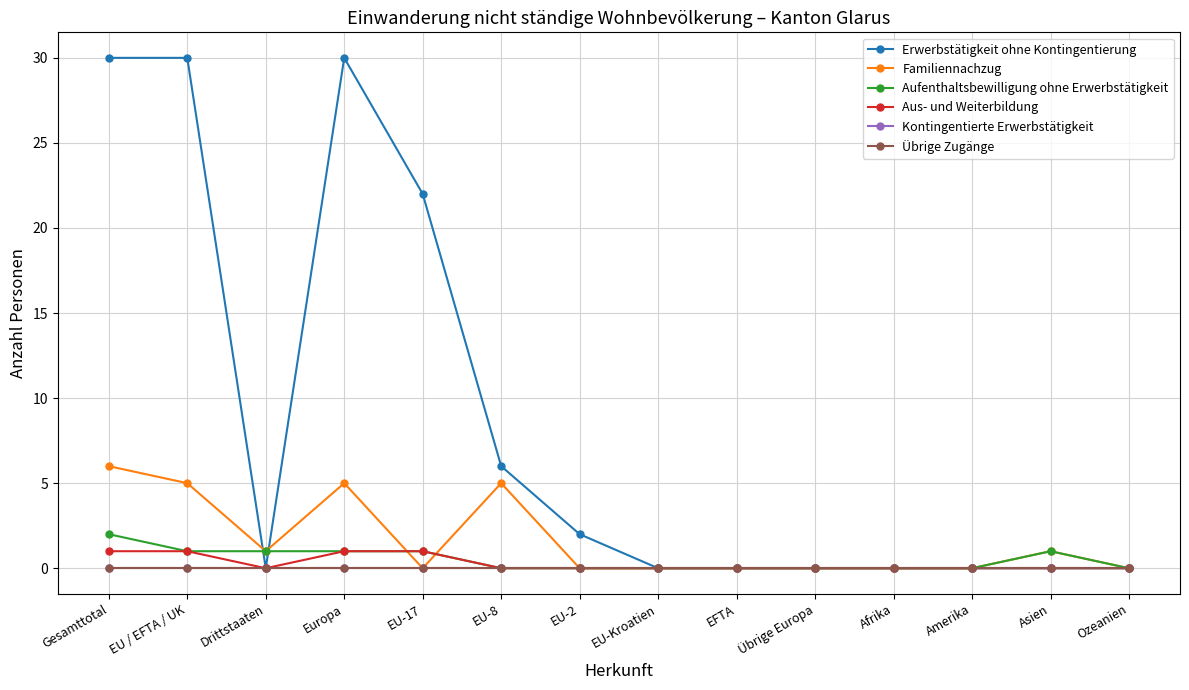

Is this an area chart (filled region under the line)?

No